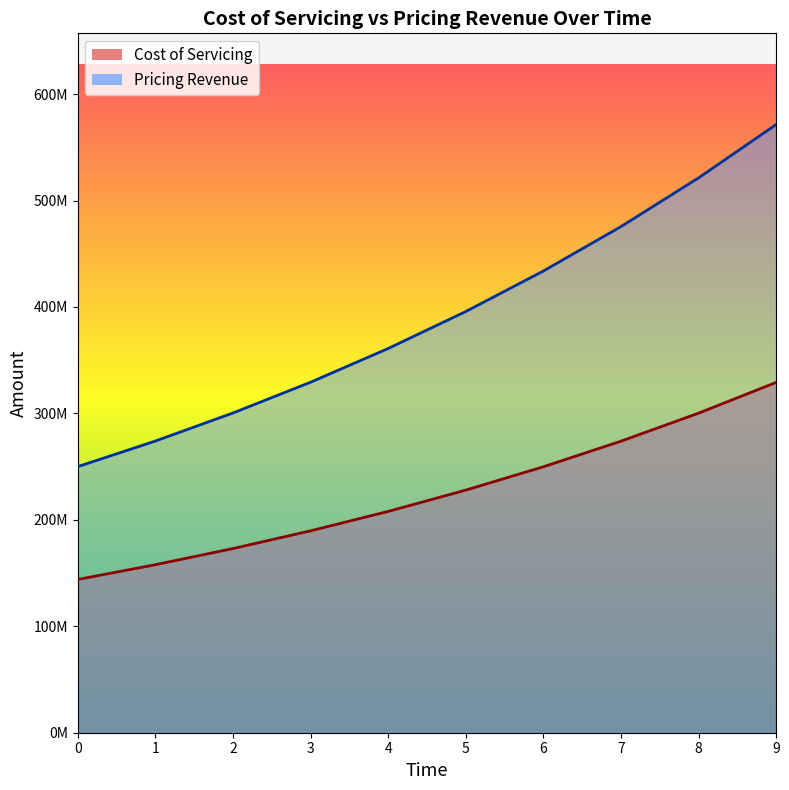

Reading left to right, extract all data points from this chart.

Cost of Servicing: 0=144000000.0	1=157852800.0	2=173038239.4	3=189684518.0	4=207932168.6	5=227935243.2	6=249862613.6	7=273899397.1	8=300248519.1	9=329132426.6
Pricing Revenue: 0=250000000.0	1=274050000.0	2=300413610.0	3=329313399.3	4=360993348.3	5=395720908.4	6=433789259.8	7=475519786.6	8=521264790.0	9=571410462.8